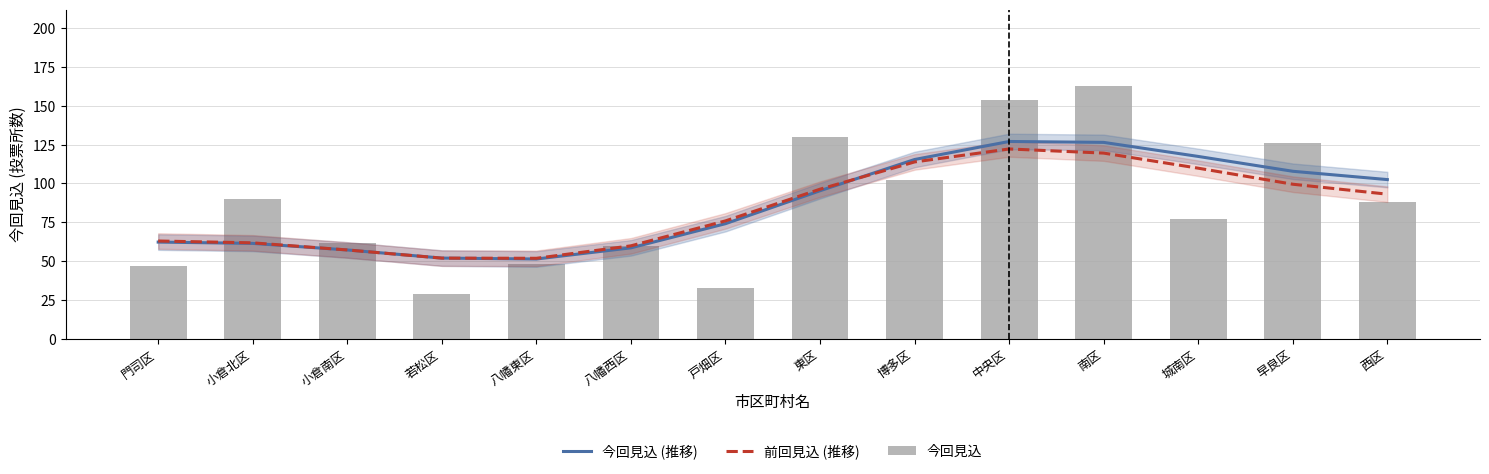

At which category is the sum across all series the highest?

南区